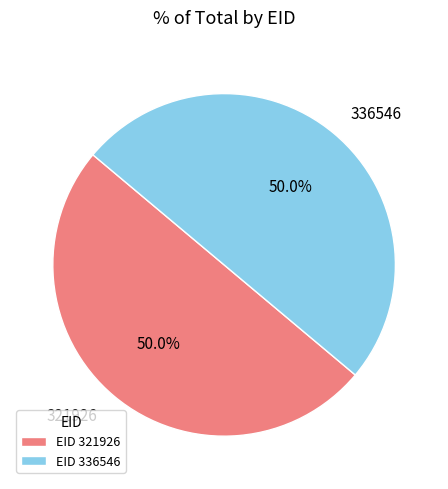

What portion of the pie excludes 336546?

50.0%